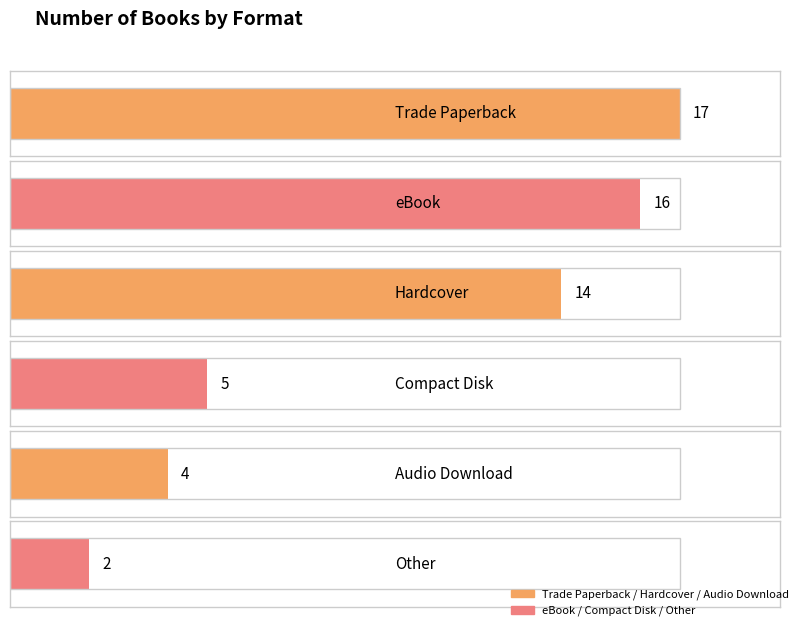

Reading left to right, transcribe all the data shown in this chart.

Trade Paperback=17	eBook=16	Hardcover=14	Compact Disk=5	Audio Download=4	Other=2